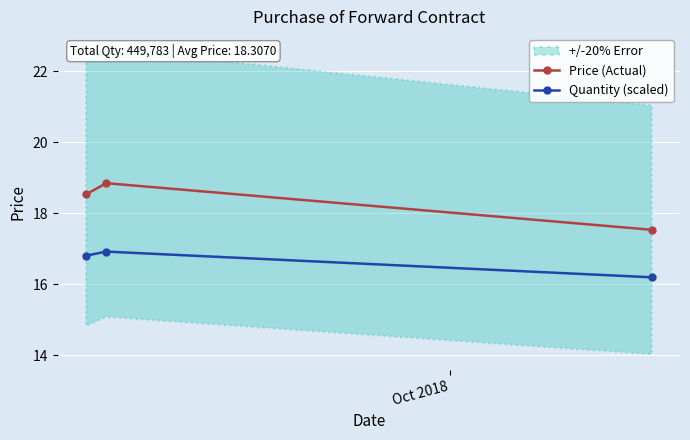

What is the sum of all Price (Actual) values?

54.9